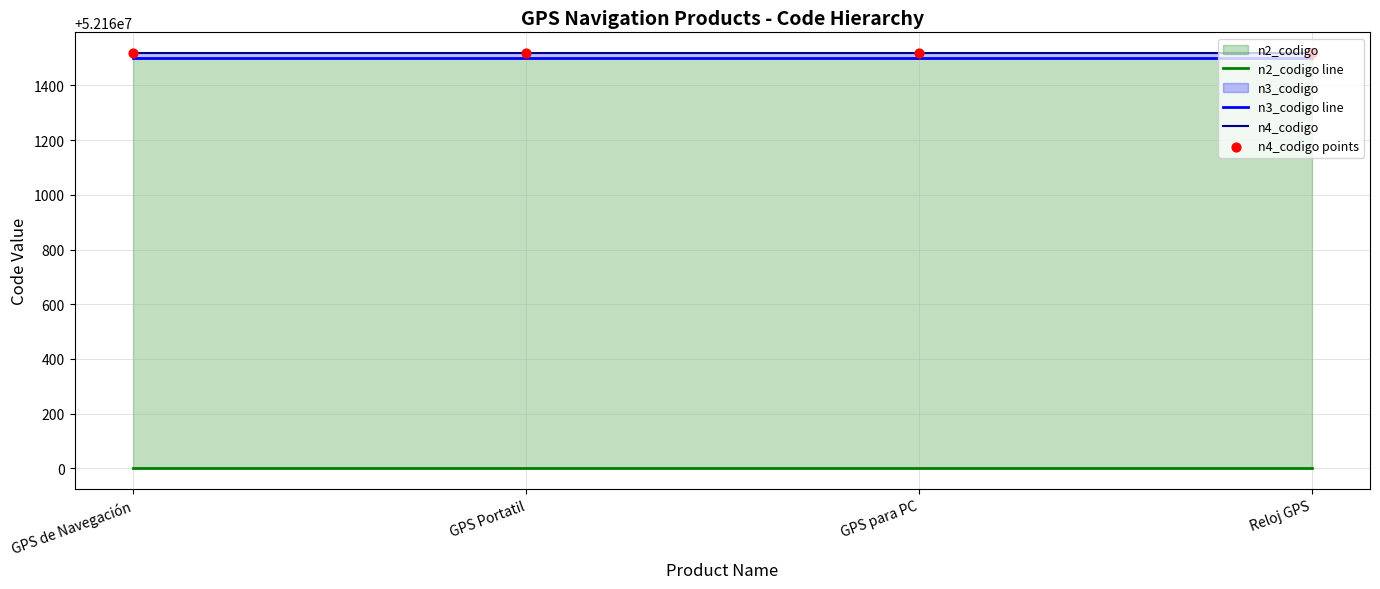

Is the value of n4_codigo points at GPS Portatil greater than the value of n2_codigo line at GPS de Navegación?

Yes